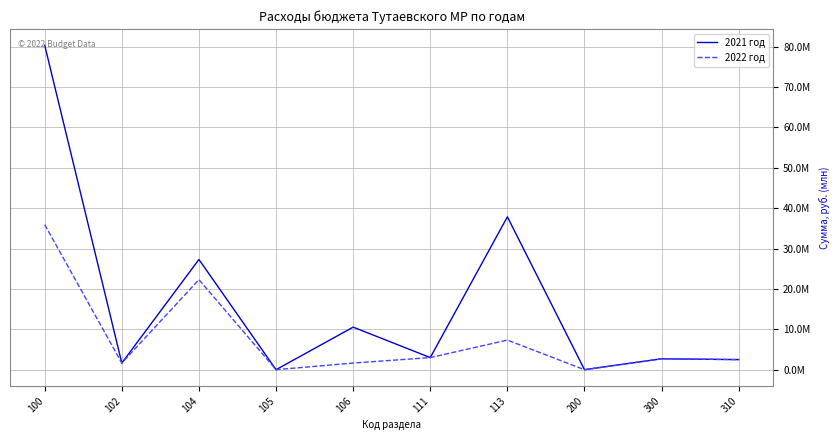

True or false: 2021 год has a value of 13240123 at 104.

False